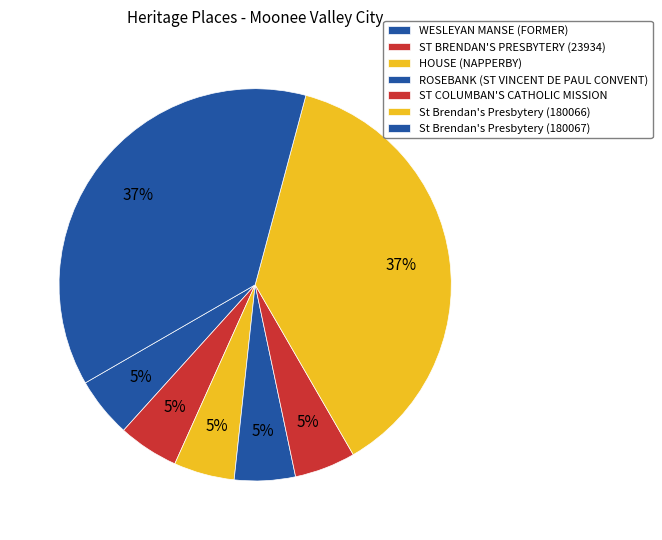

True or false: HOUSE (NAPPERBY) accounts for 5% of the total.

True